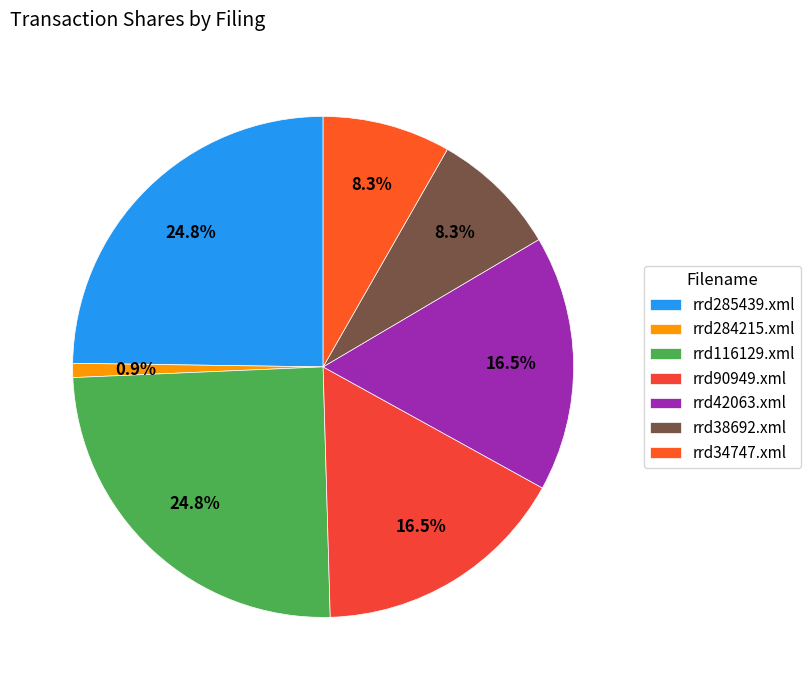

Does rrd38692.xml account for over 50% of the chart?

No